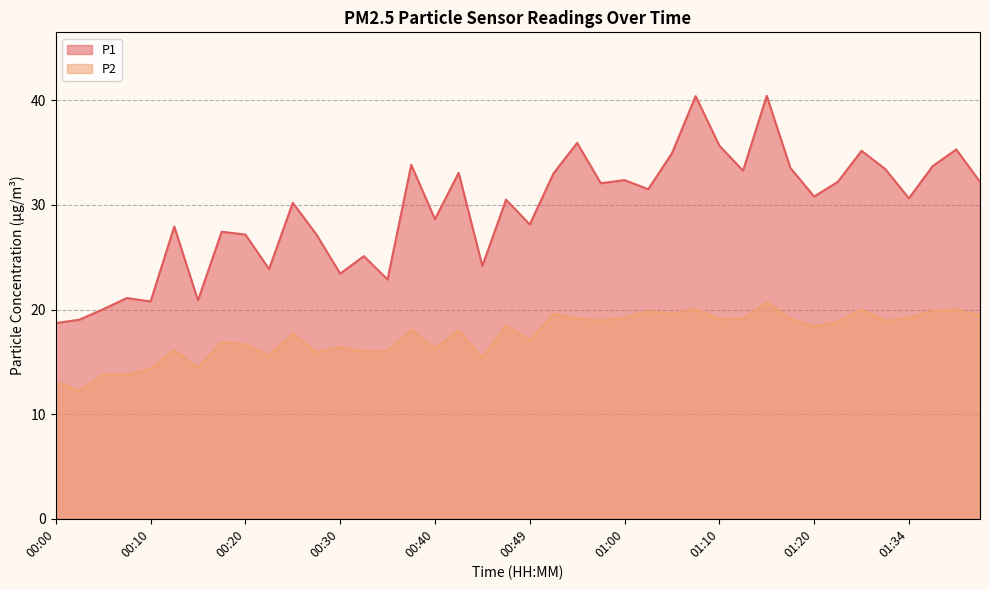

List the series in order of their peak value, highest first.

P1, P2